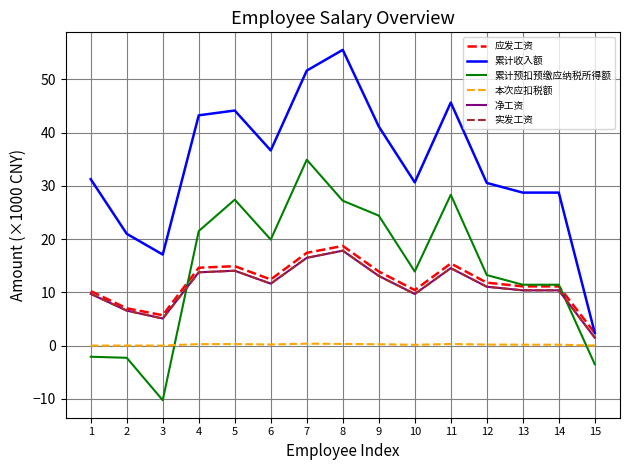

Does the chart have visible grid lines?

Yes